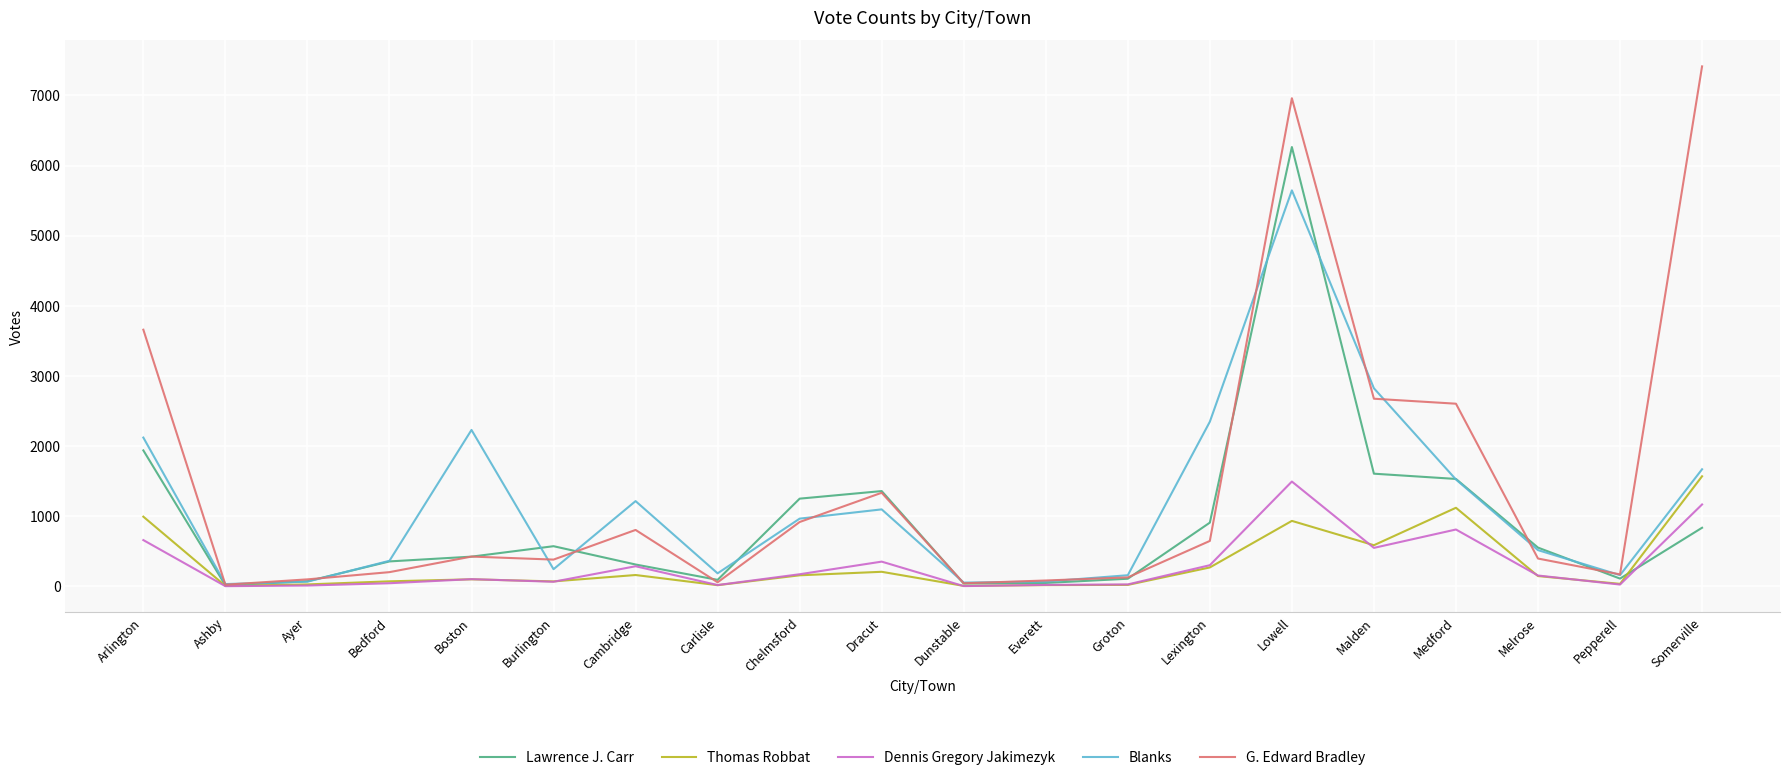

What value does the Thomas Robbat series have at Boston, to the nearest 100?

100